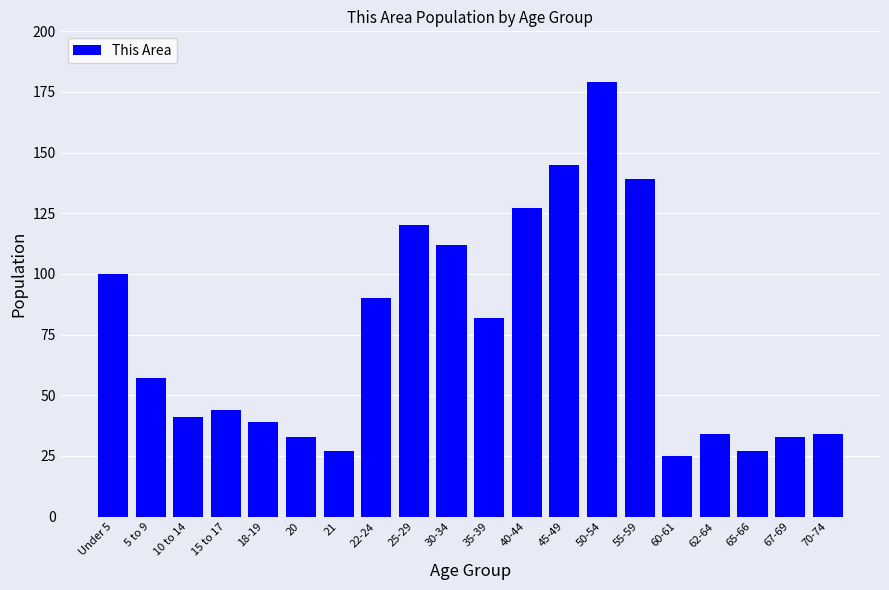

What is the minimum value shown in the chart?

25